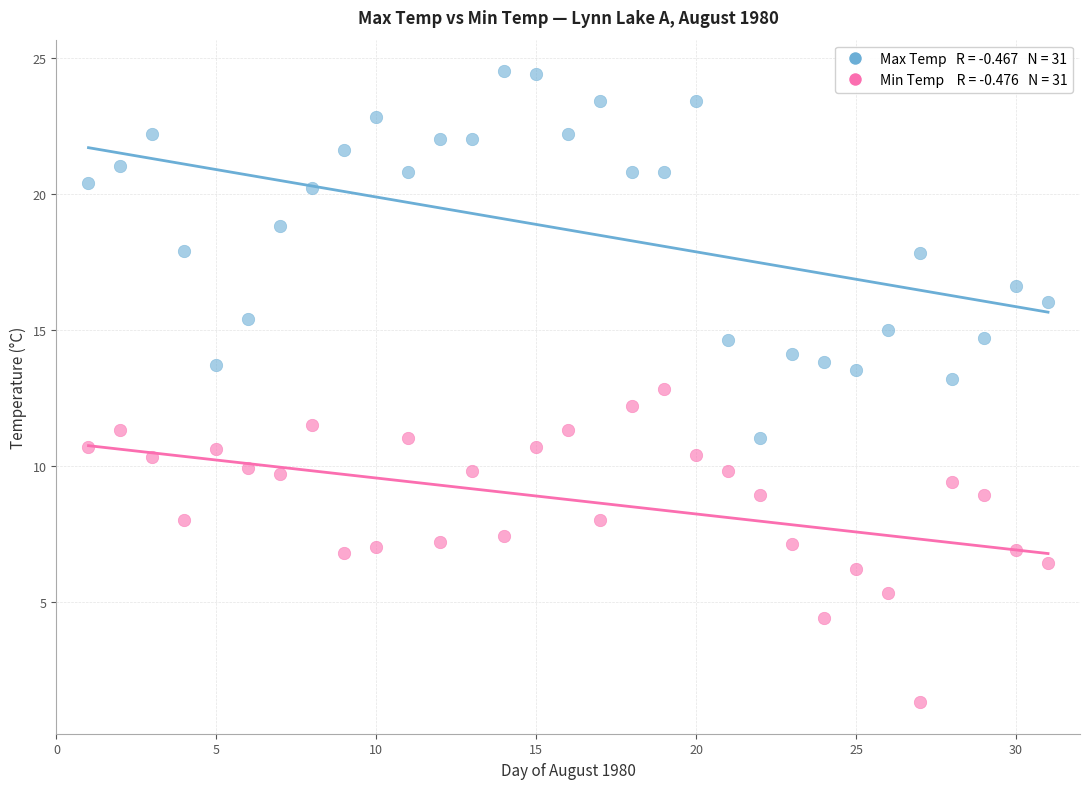

Across all data points, what is the range of X values (max minus min)?

30.0